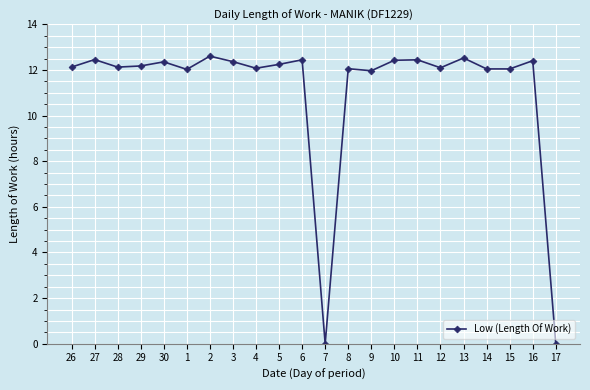

What is the average value?

11.1